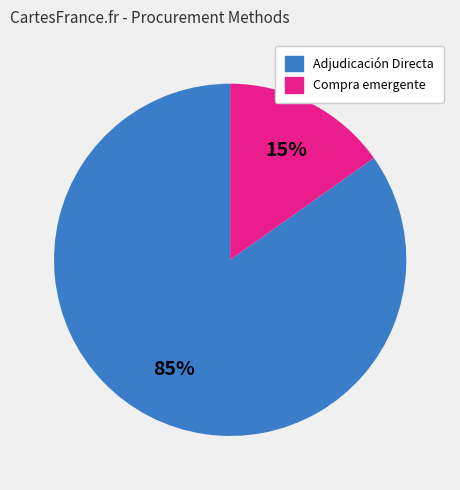

Does any single category account for the majority?

Yes